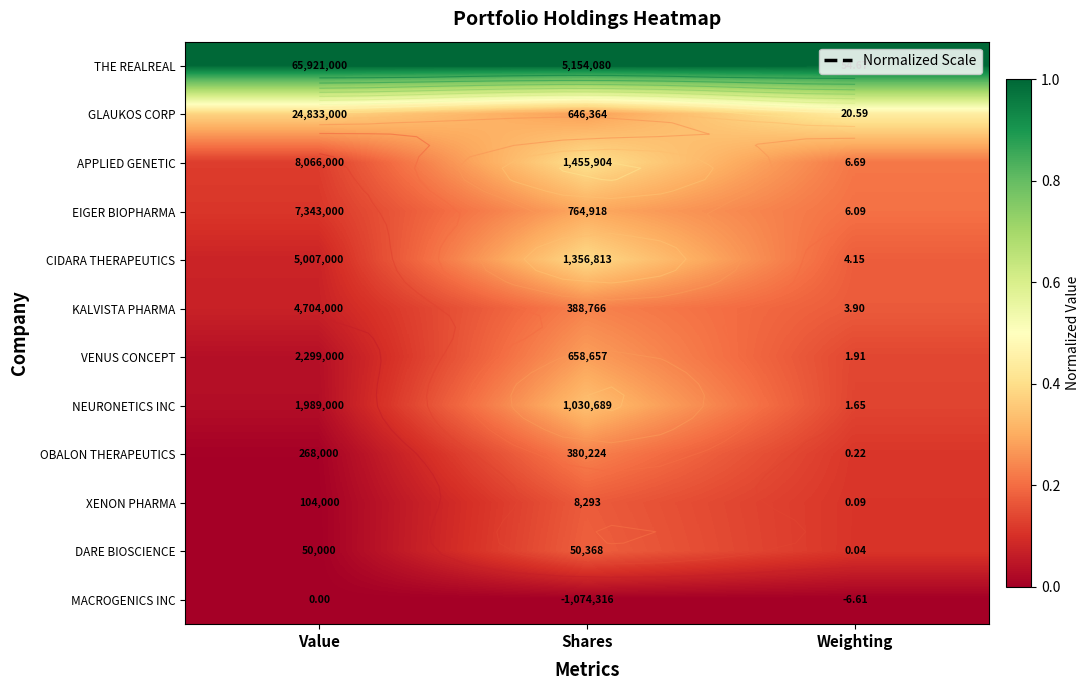

Is the value of DARE BIOSCIENCE at Weighting greater than the value of VENUS CONCEPT at Shares?

No